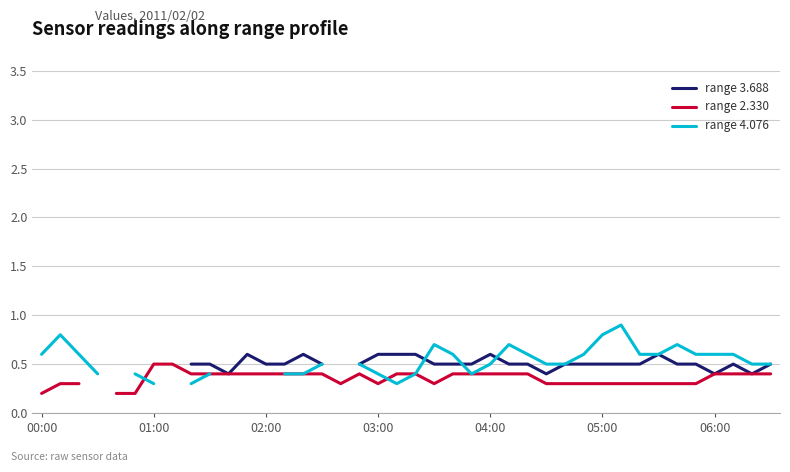

What are all the series names shown in the legend?

range 3.688, range 2.330, range 4.076